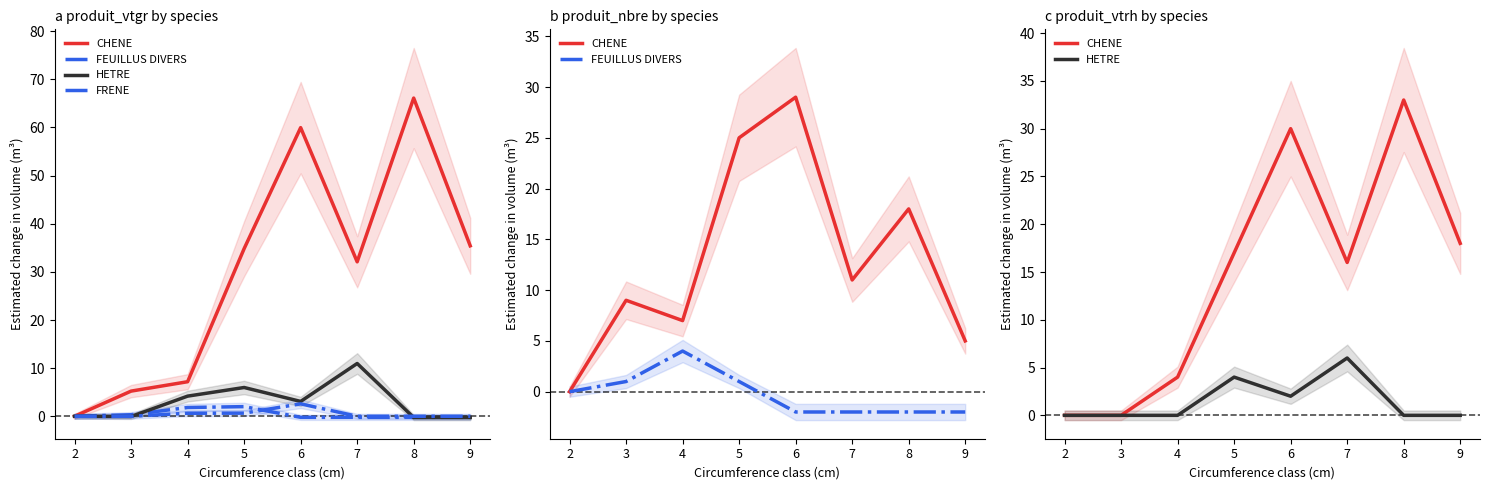

Which series has the largest range (max minus min)?

CHENE